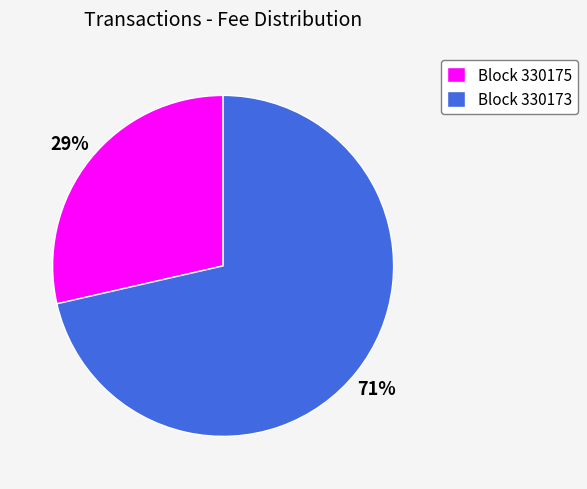

Which category has the smallest portion of the pie?

Block 330175